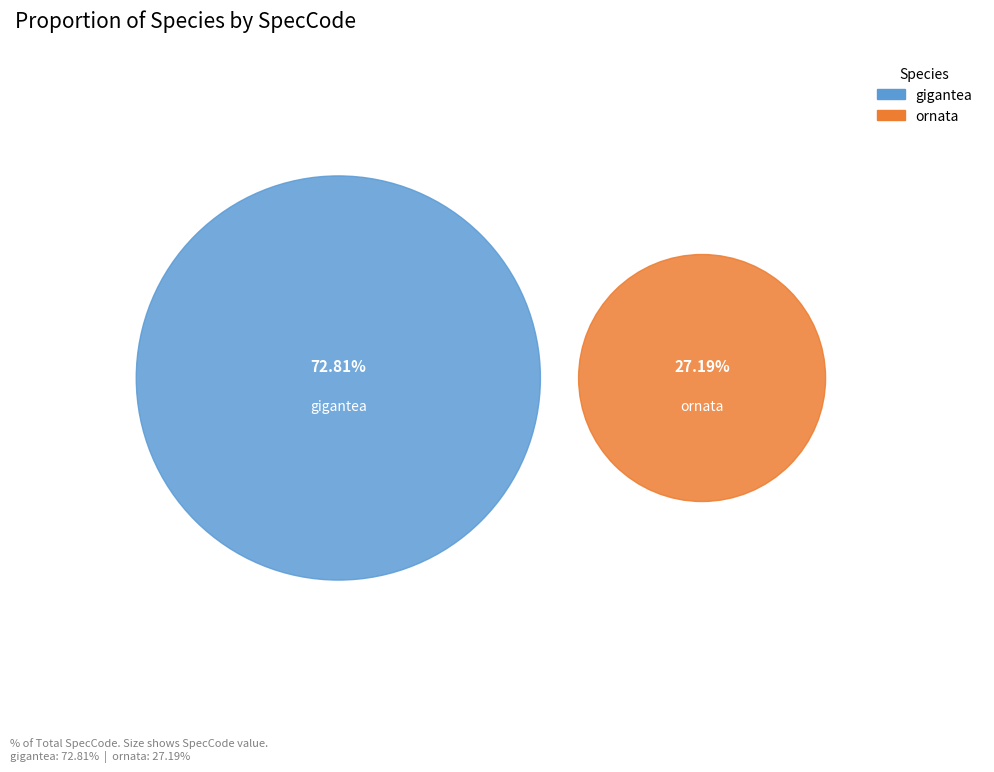

What is the largest slice in the pie chart?

gigantea